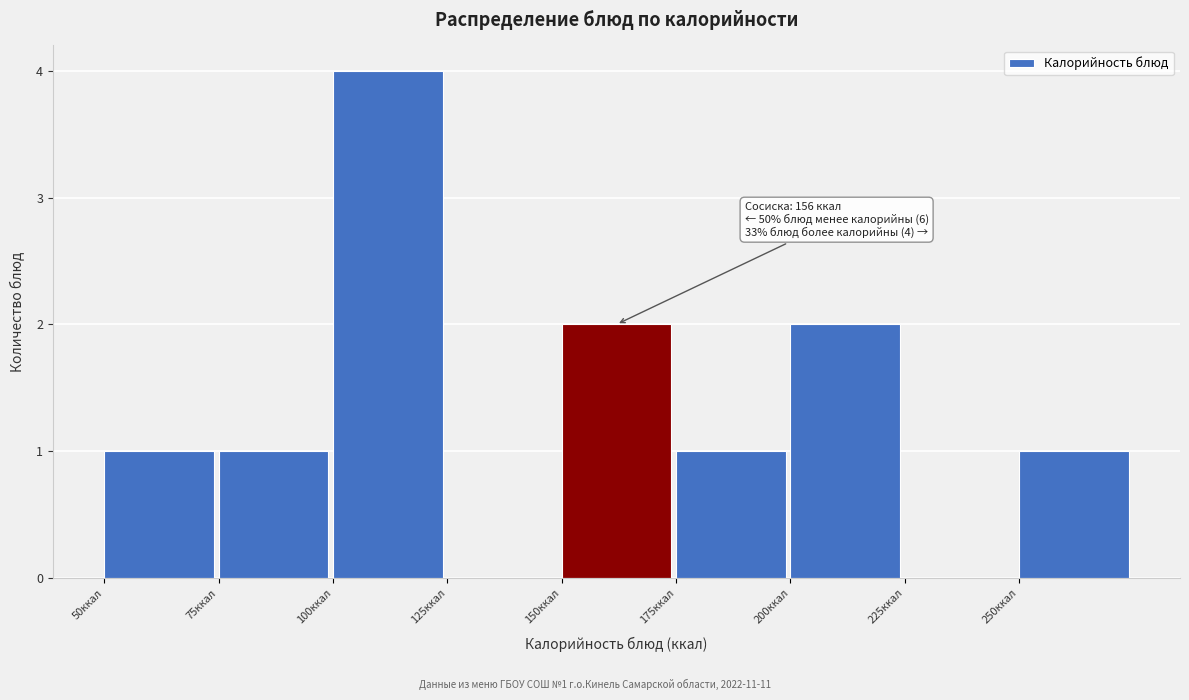

Which range on the x-axis has the tallest bar?

100 to 125